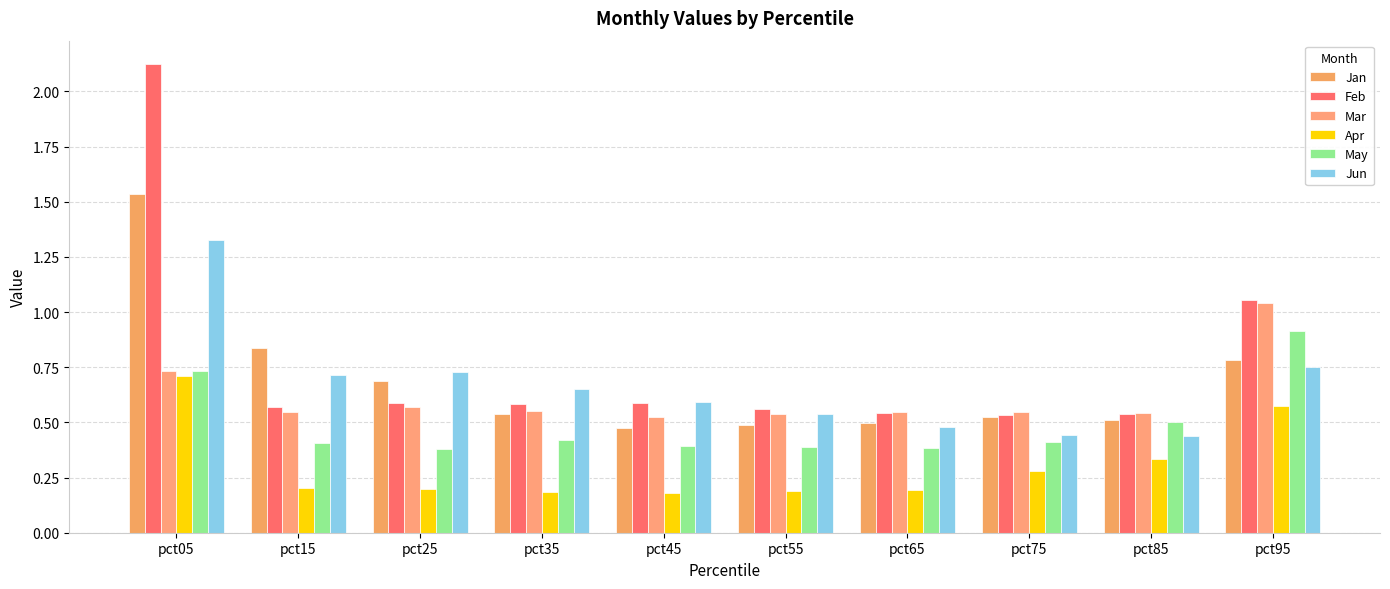

What is the approximate value of Apr at pct05?

0.7